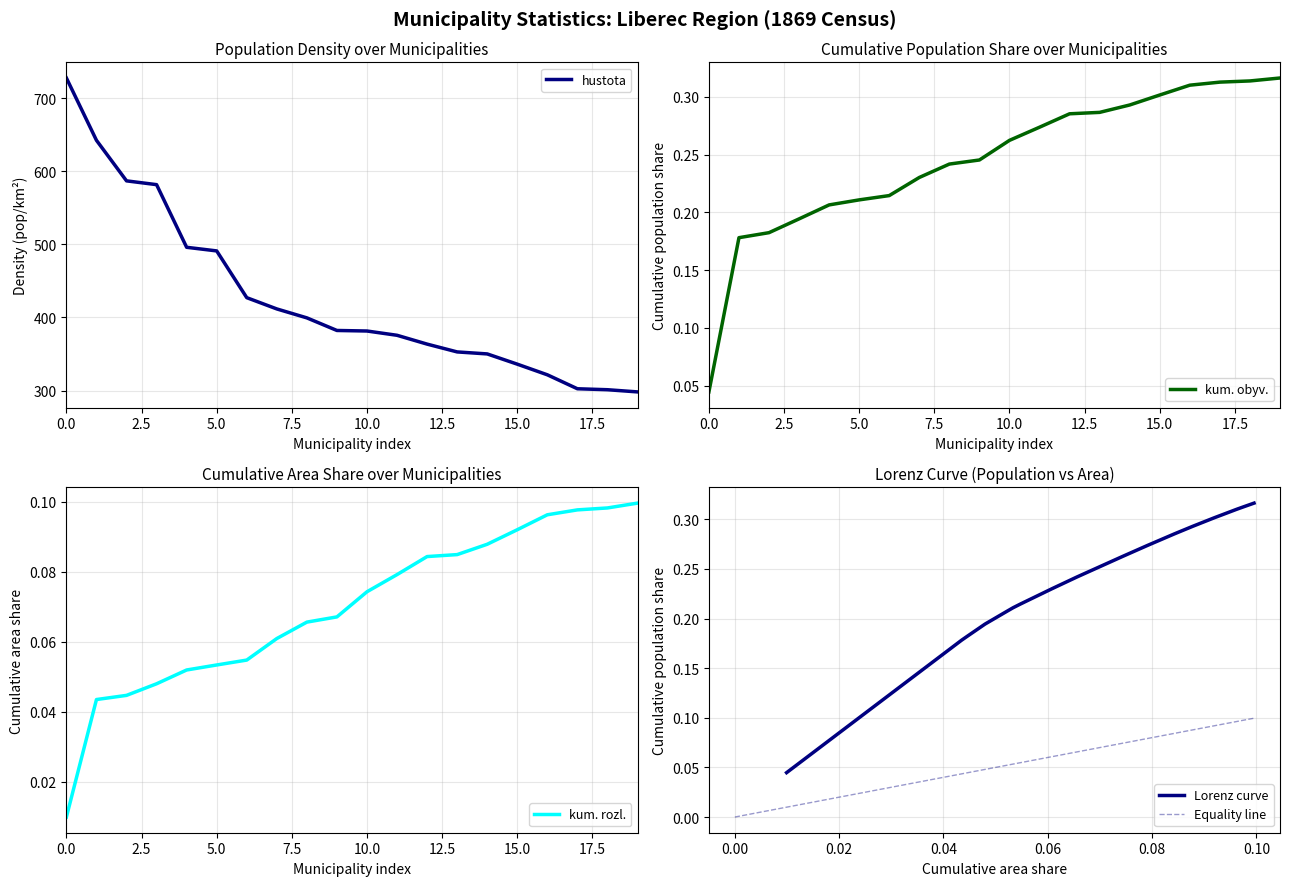

The value of hustota at 1346 is 95.0. True or false?

False